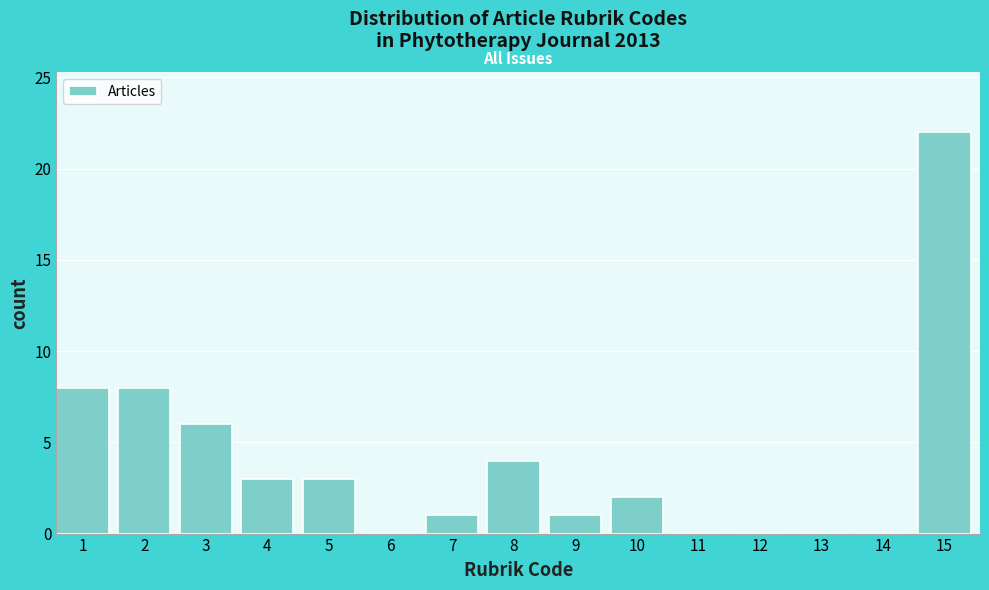

Reading right to left, what are all the values shown in this chart?

15=22	14=0	13=0	12=0	11=0	10=2	9=1	8=4	7=1	6=0	5=3	4=3	3=6	2=8	1=8